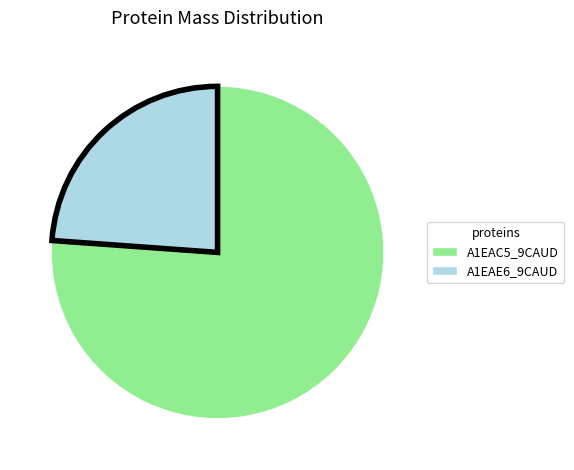

Do A1EAC5_9CAUD and A1EAE6_9CAUD together represent more than half of the pie?

Yes